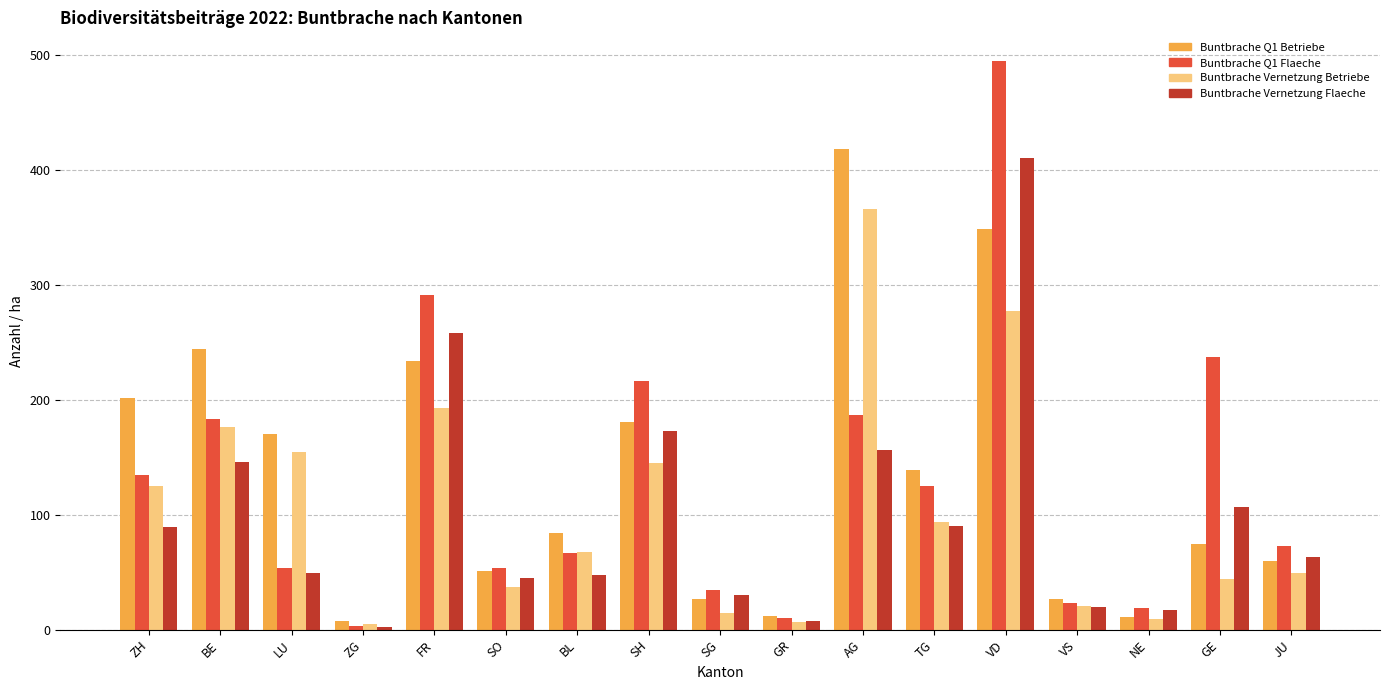

Rank the series by their maximum value, from lowest to highest.

Buntbrache Vernetzung Betriebe, Buntbrache Vernetzung Flaeche, Buntbrache Q1 Betriebe, Buntbrache Q1 Flaeche